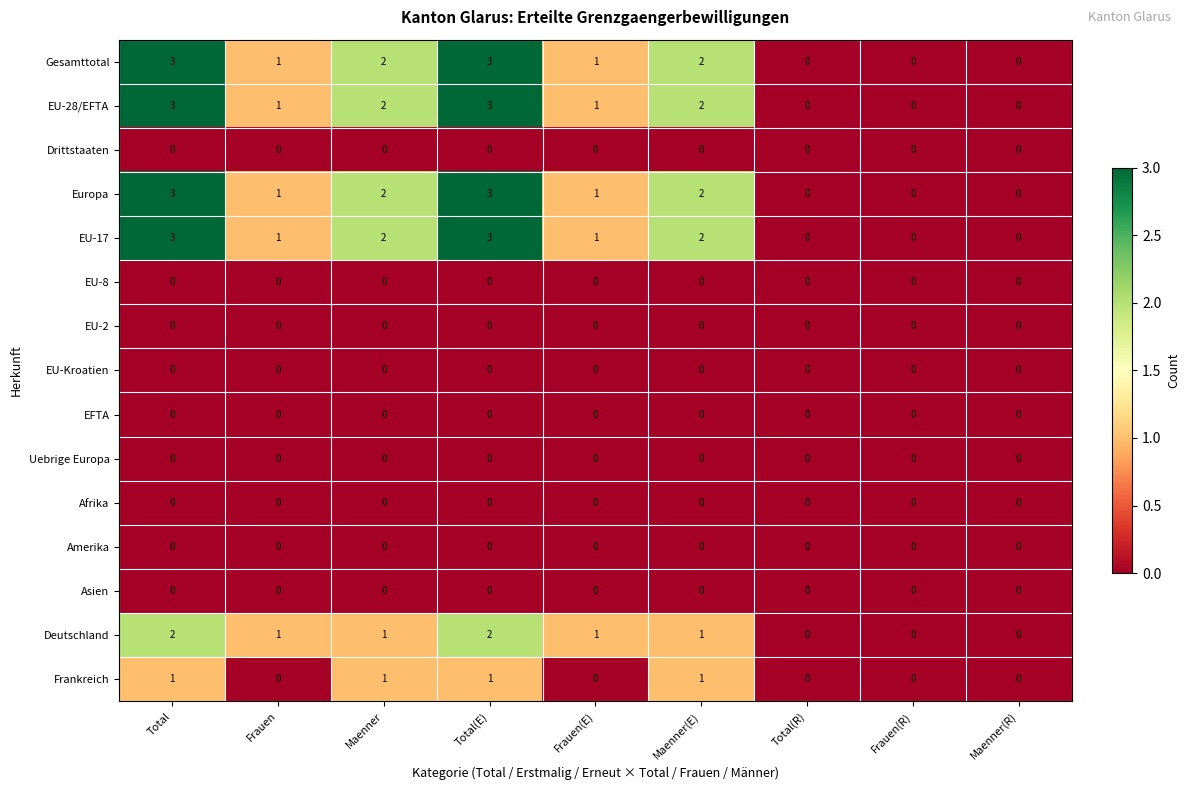

How many series are shown in this chart?

15